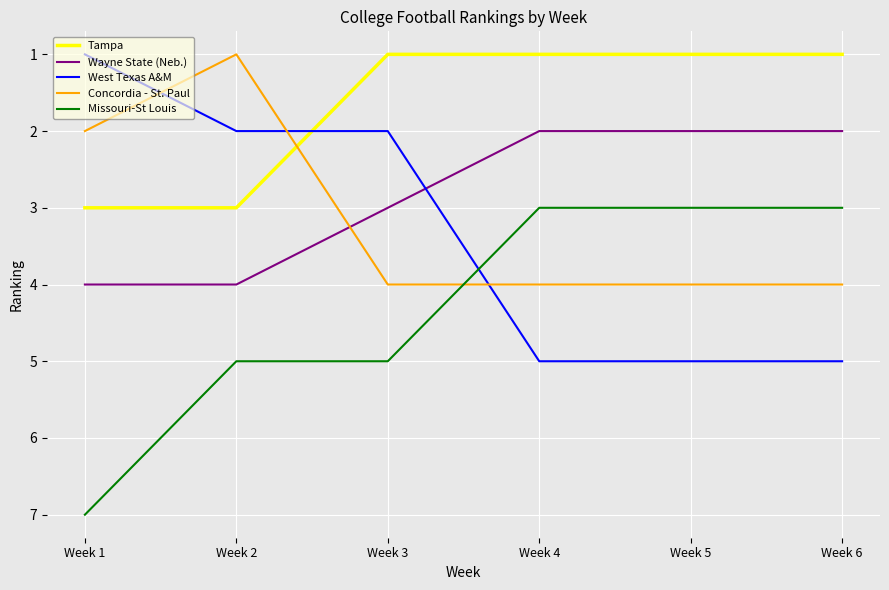

What is the difference between the maximum and minimum values in the Concordia - St. Paul series?

3